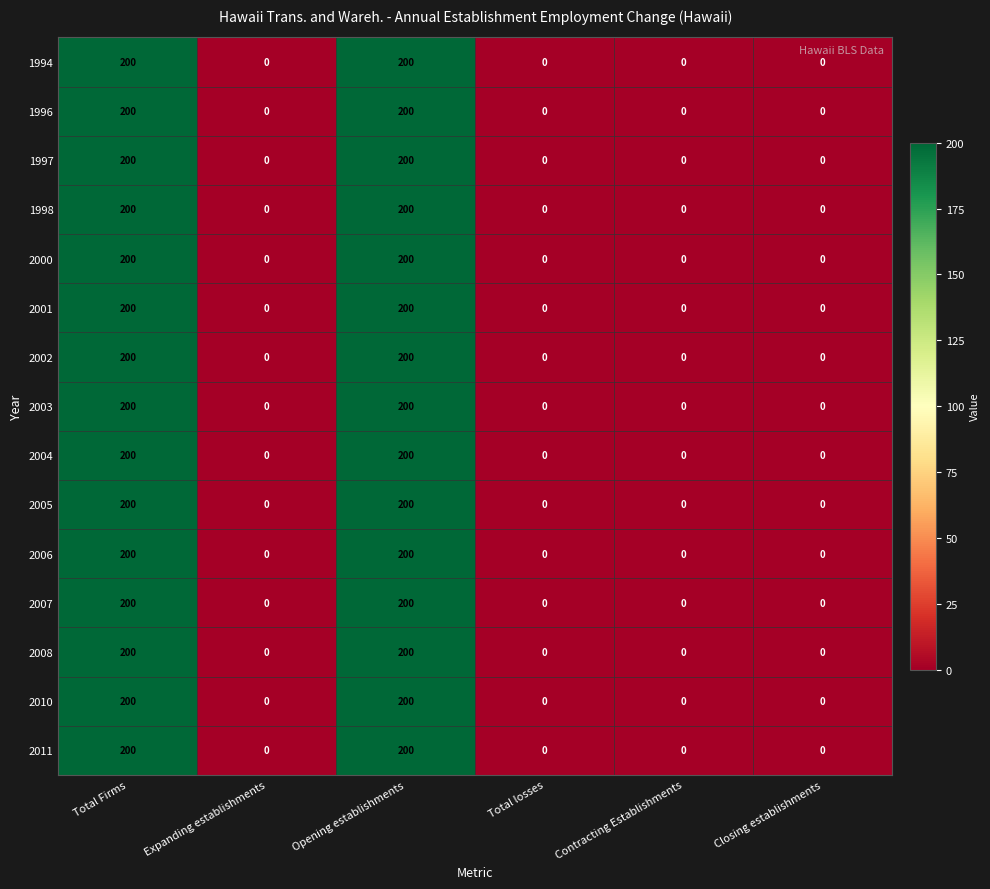

How many values in 2001 are above zero?

2